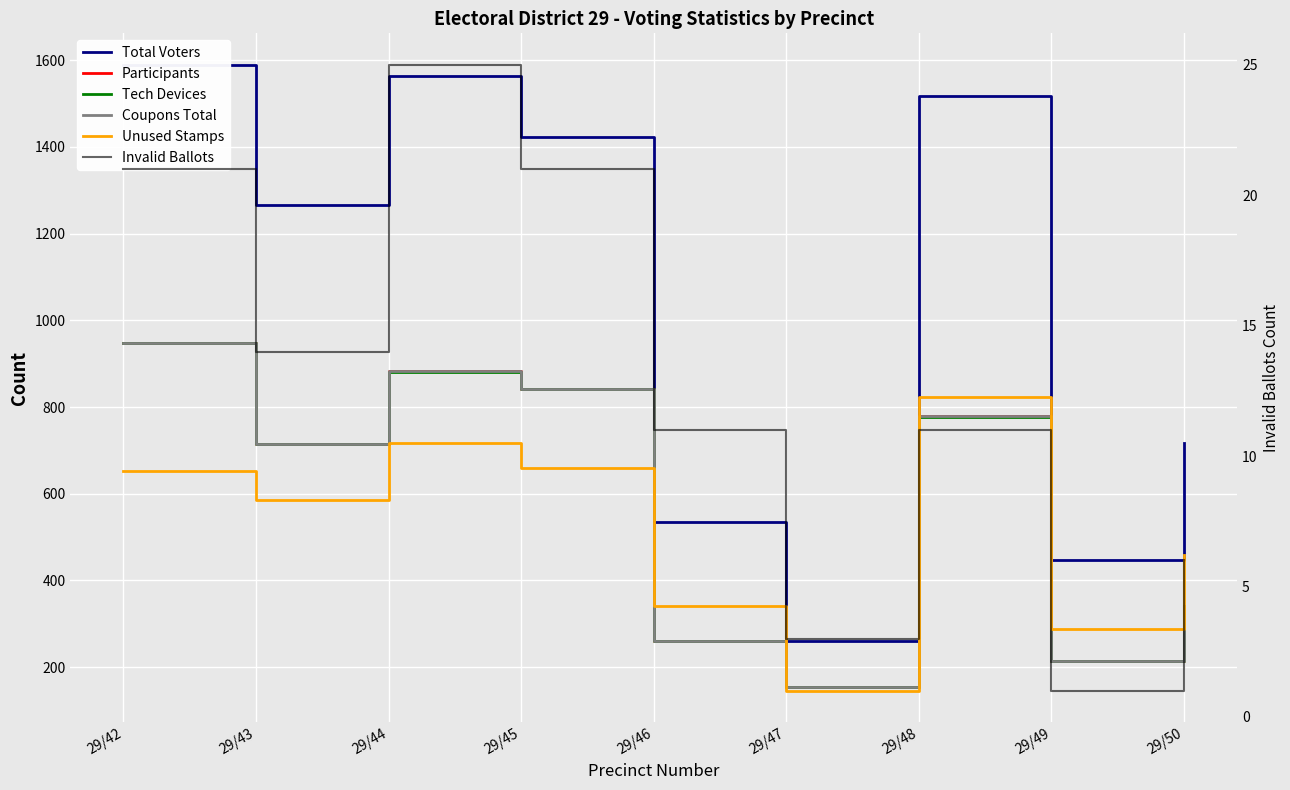

What are all the series names shown in the legend?

Total Voters, Participants, Tech Devices, Coupons Total, Unused Stamps, Invalid Ballots